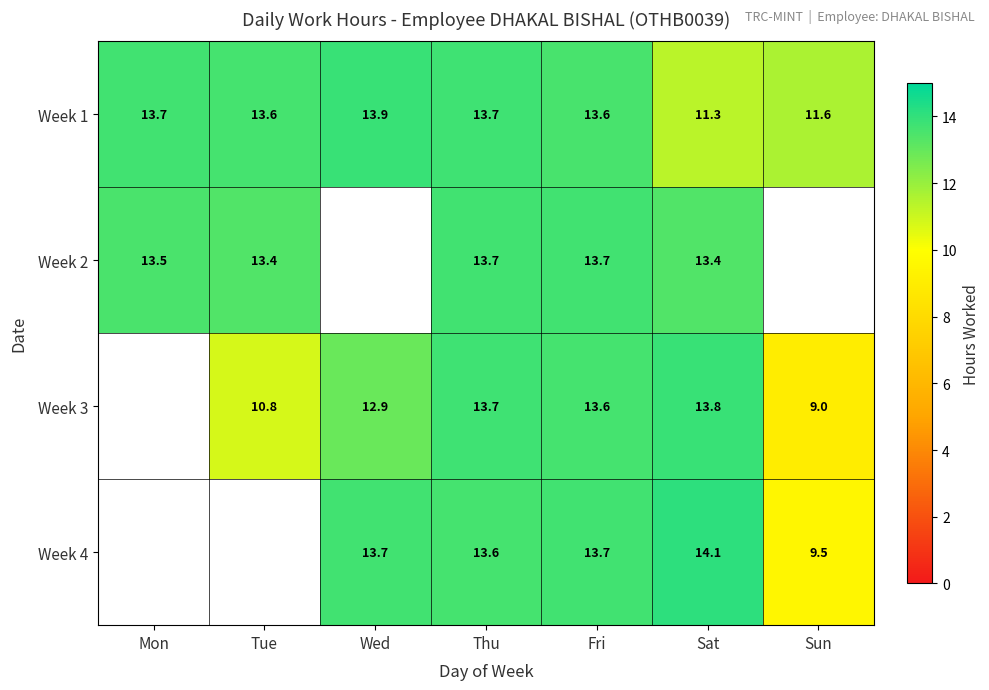

At which category is the sum across all series the highest?

Thu